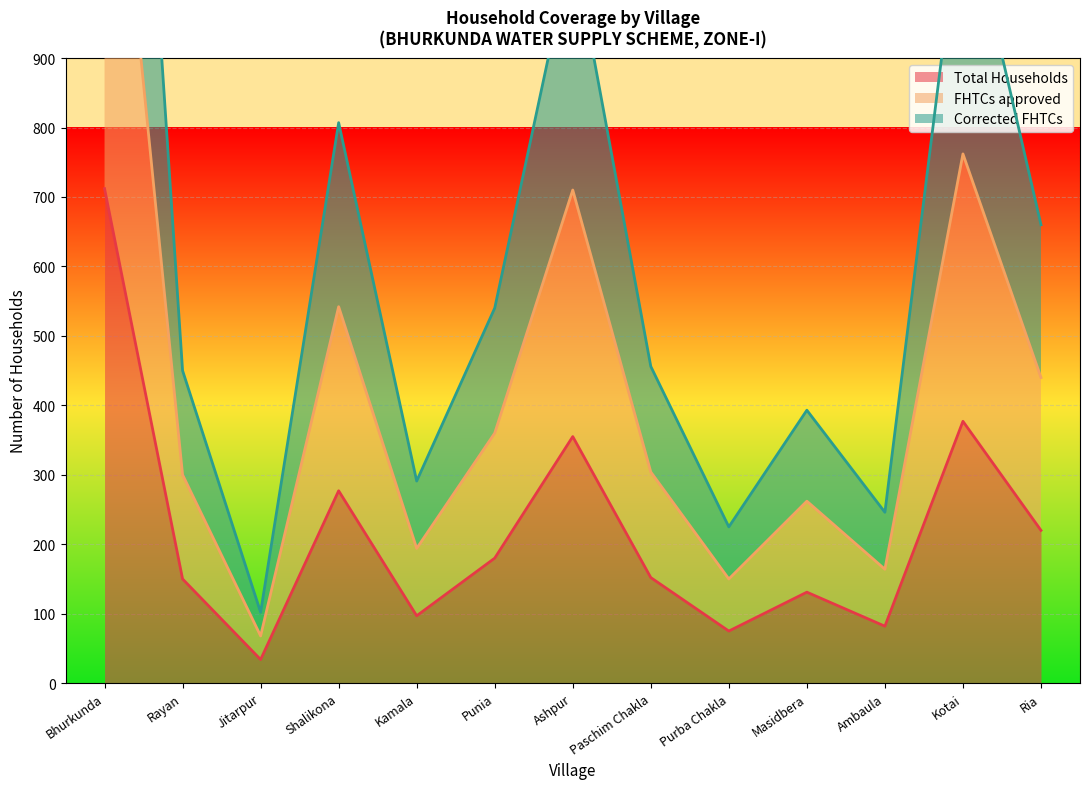

What is the label of the 3rd point from the right?

Ambaula